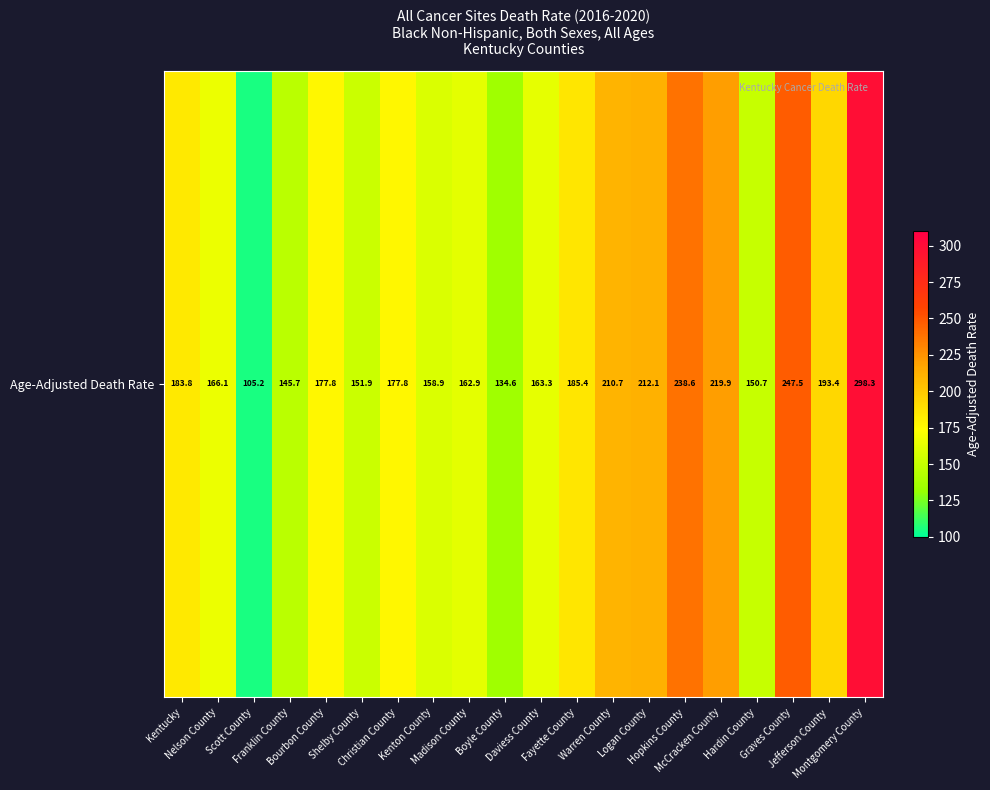

What is the change in value from Shelby County to Boyle County?

-17.3